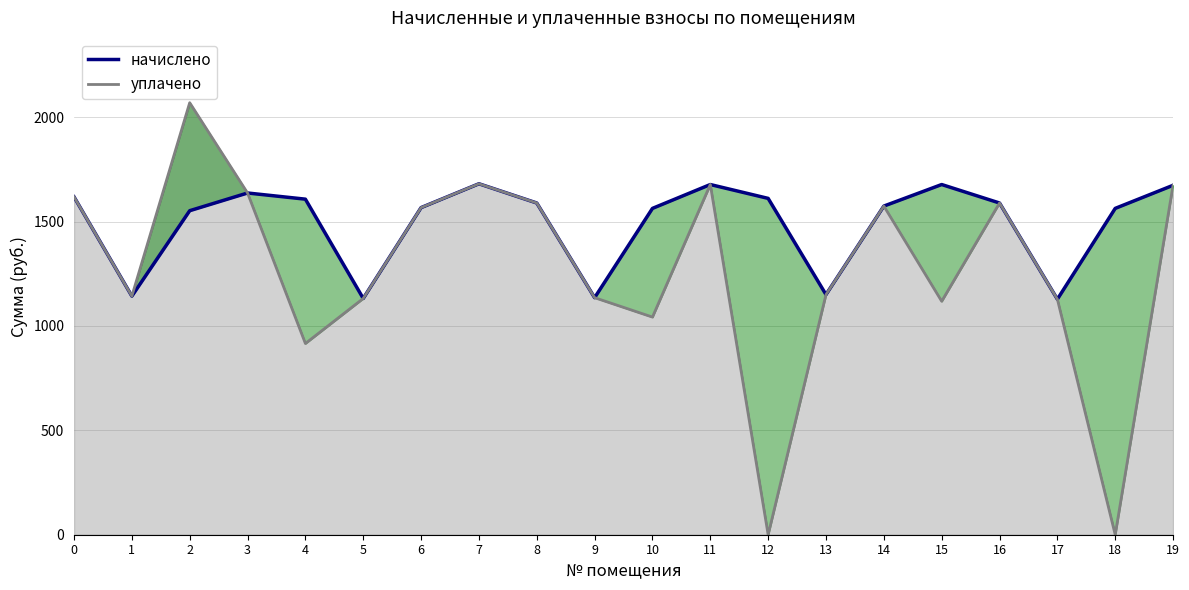

What is the value of the 5th point from the left?

1607.5